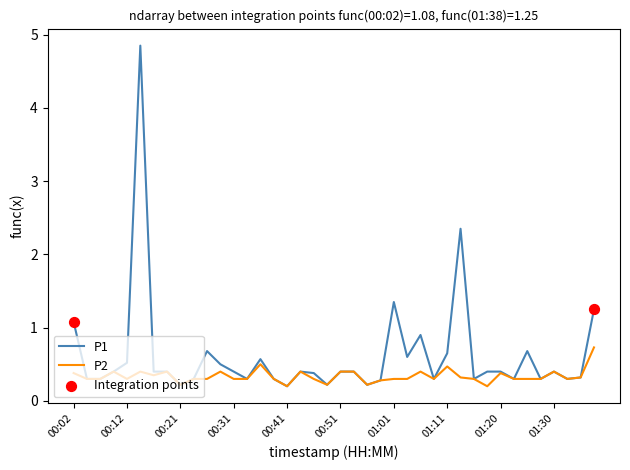

List the series in order of their peak value, lowest first.

P2, P1